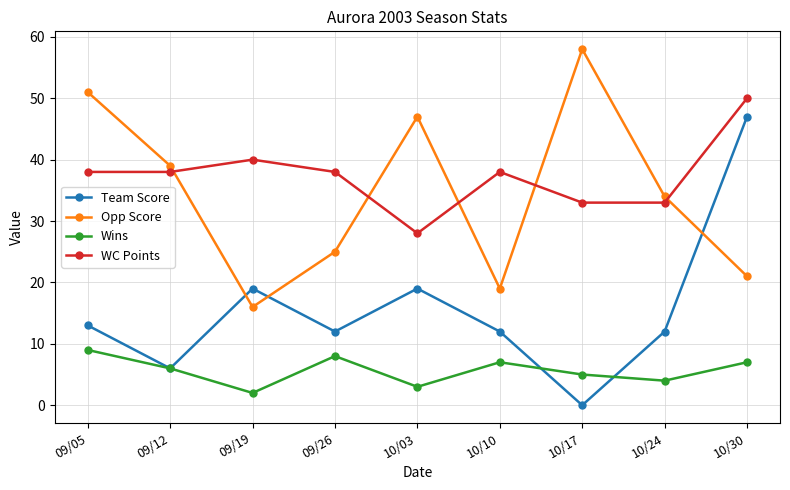

At which label does Team Score reach its minimum?

10/17